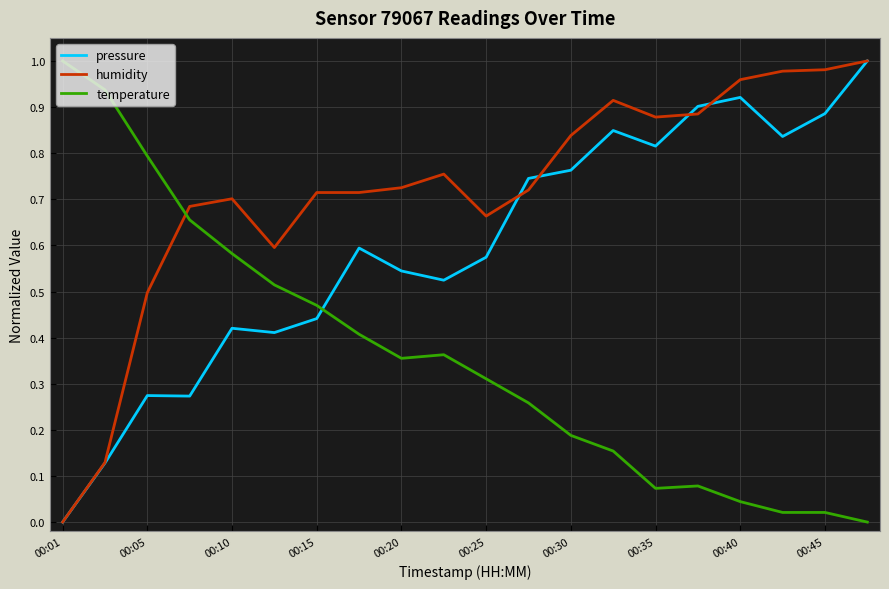

After their last crossing, which series has the higher values: temperature or humidity?

humidity